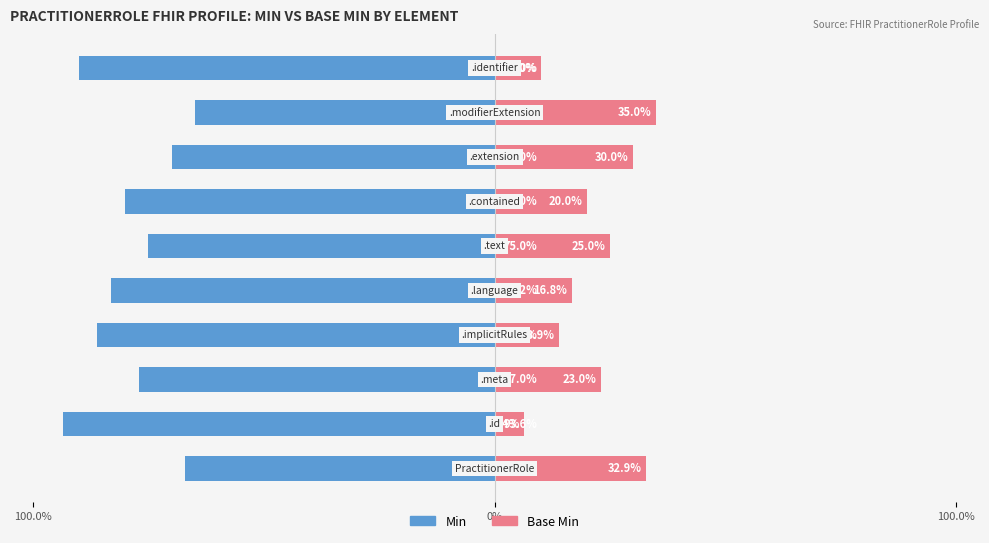

How many data points does each series have?

10